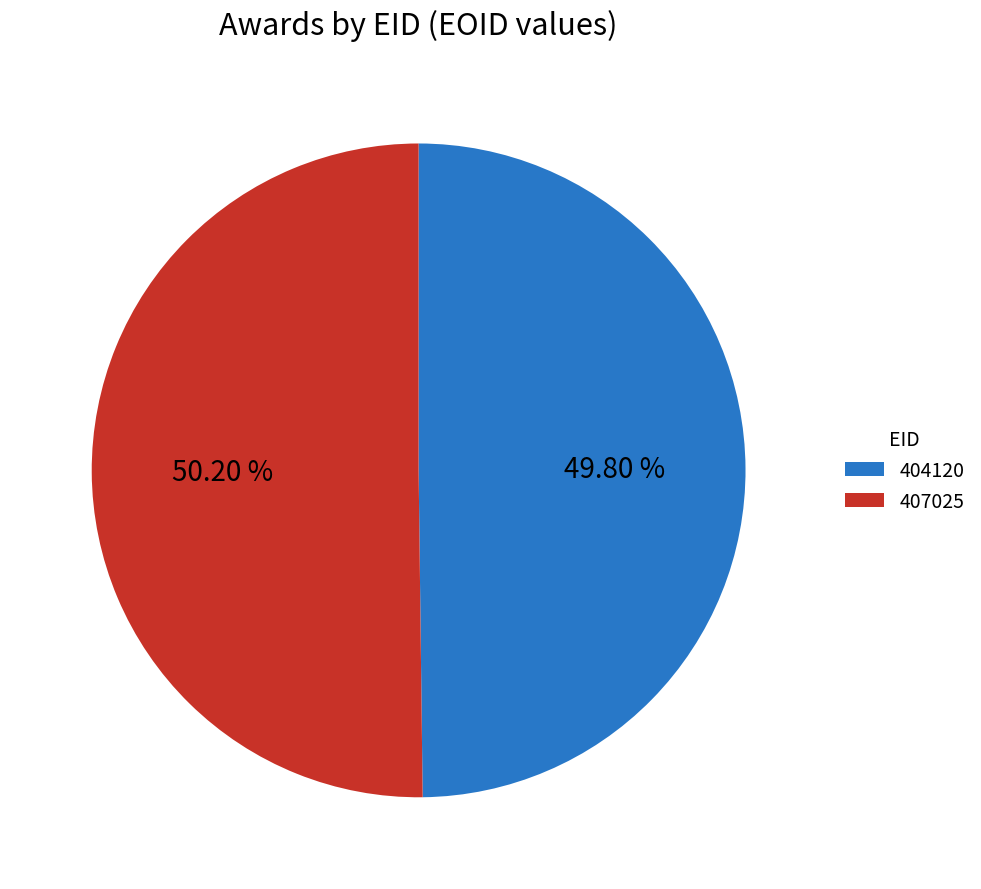

Is it true that 404120 is 37% of the pie?

False